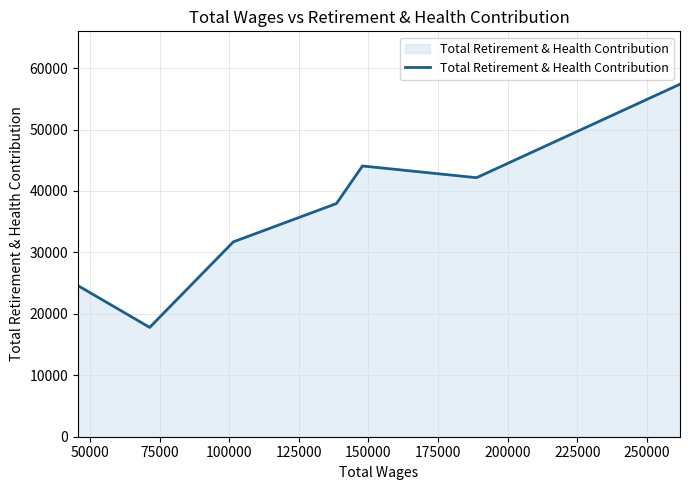

What is the minimum value shown in the chart?

17793